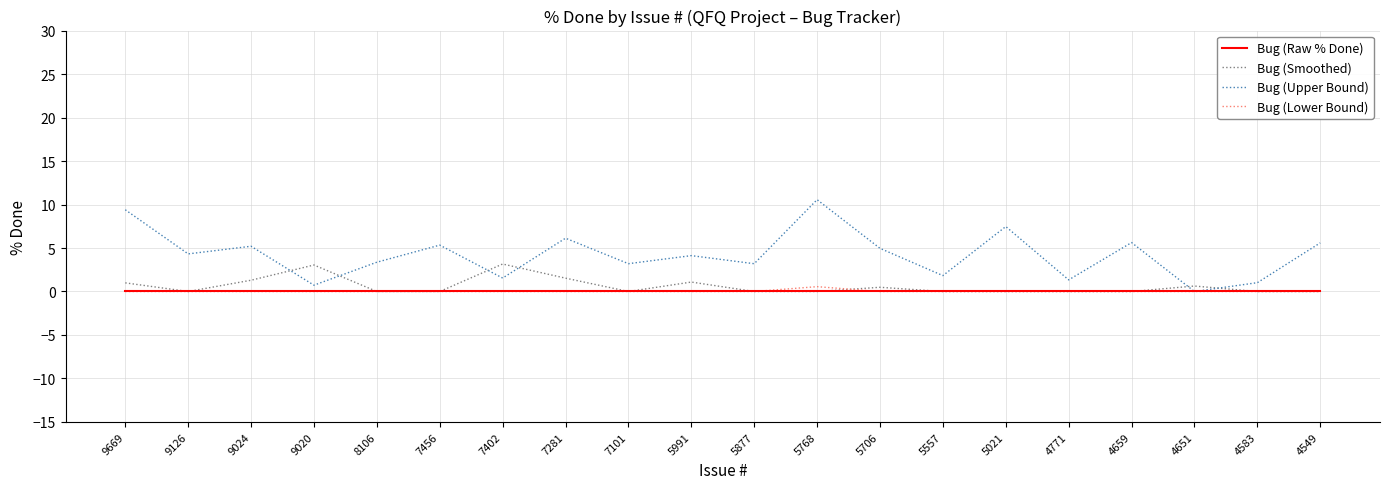

True or false: Bug (Lower Bound) and Bug (Smoothed) cross at least once.

True